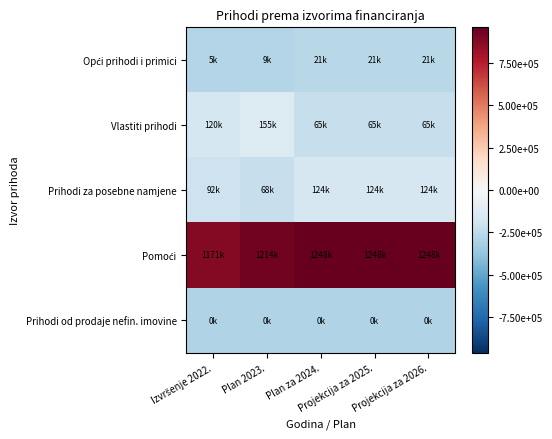

Which series has the largest total across all categories?

Pomoći